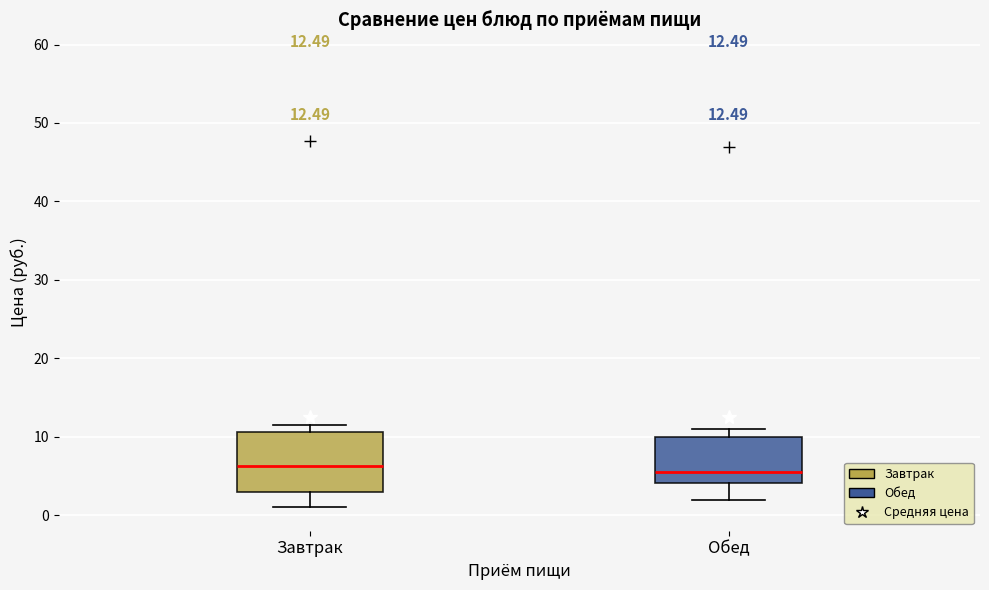

Comparing the boxes themselves (not the whiskers), which one is the tallest?

Завтрак